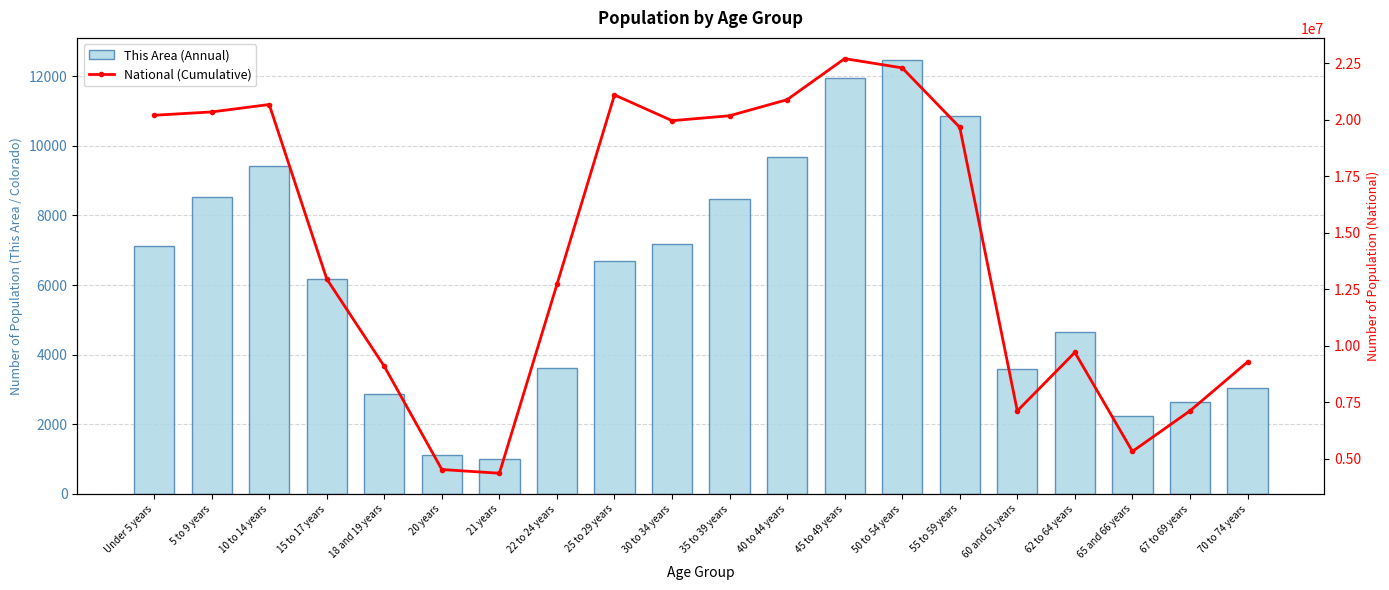

List the series in order of their peak value, lowest first.

This Area (Annual), National (Cumulative)